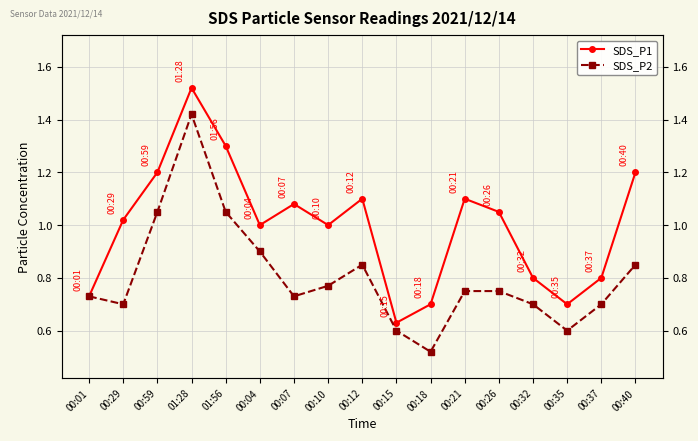

What is the difference between the SDS_P1 values at 01:28 and 00:21?

0.4